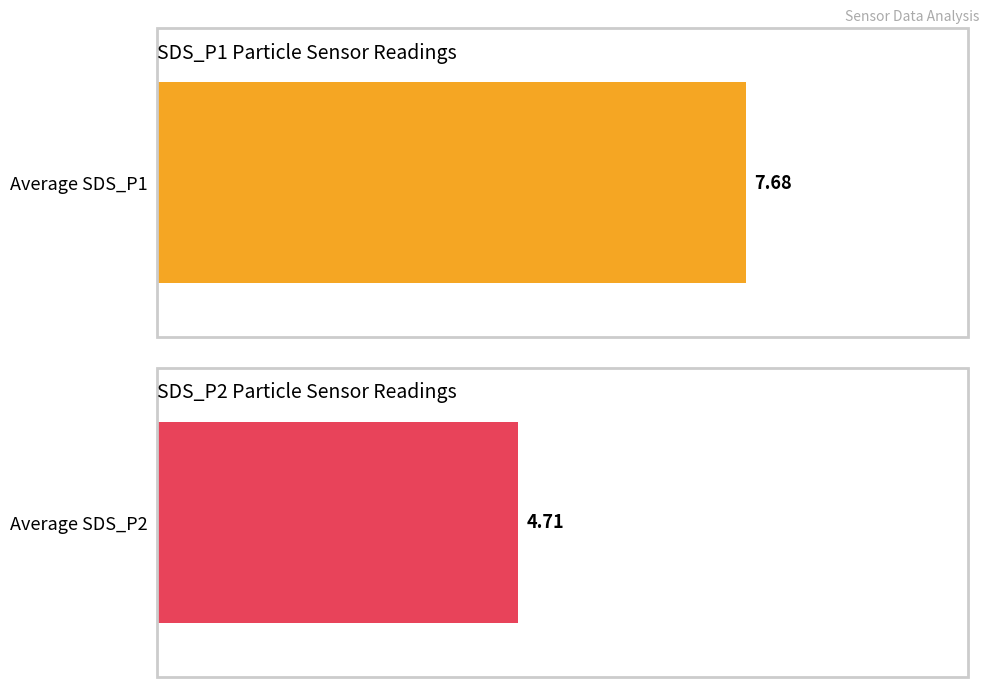

What are all the series names shown in the legend?

SDS_P1, SDS_P2